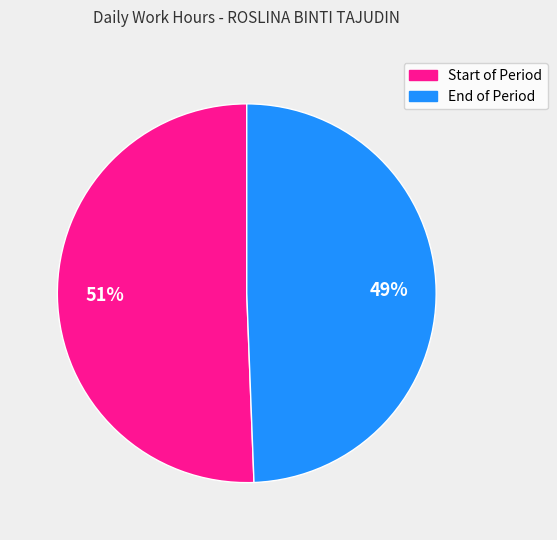

Is there a majority slice in this chart?

Yes